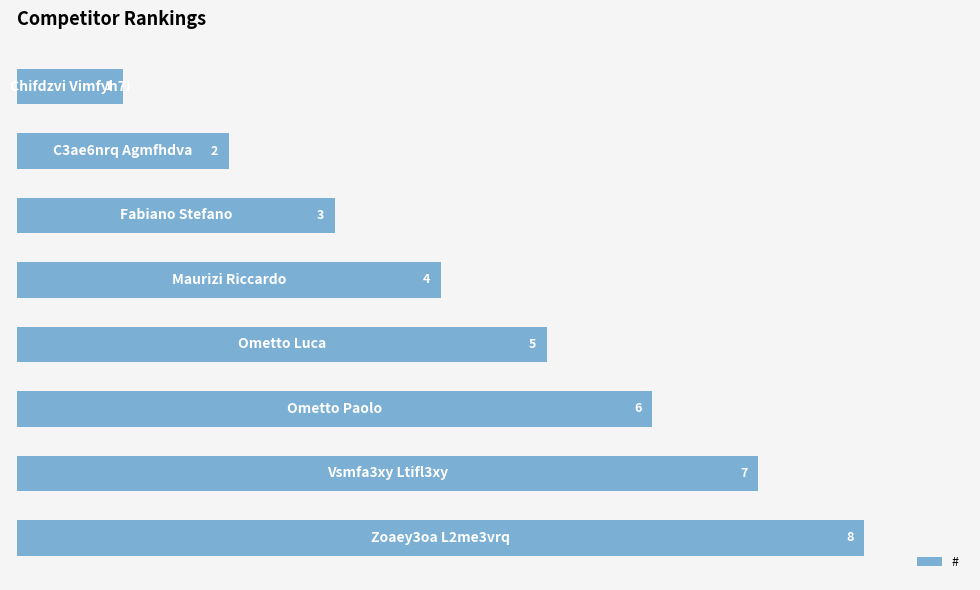

Count the number of categories in the chart.

8